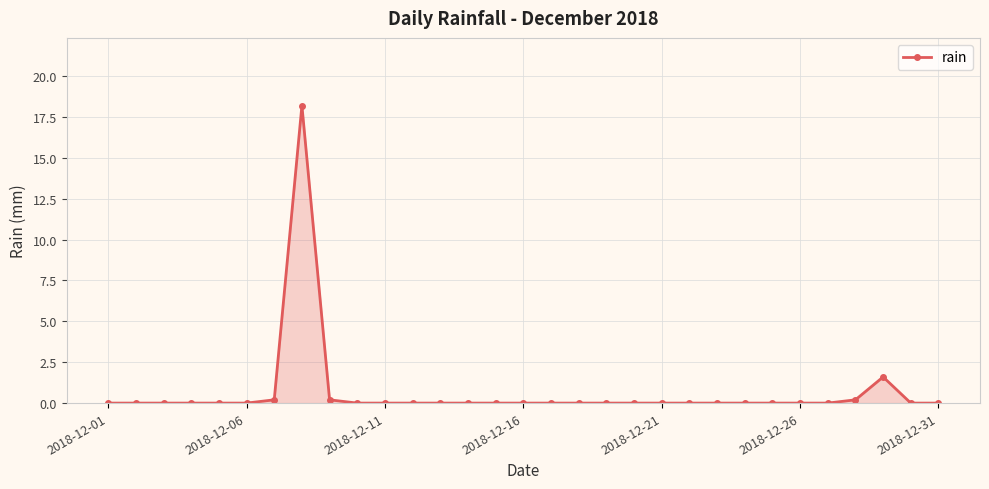

True or false: the data has more than 1 interior local peaks.

True